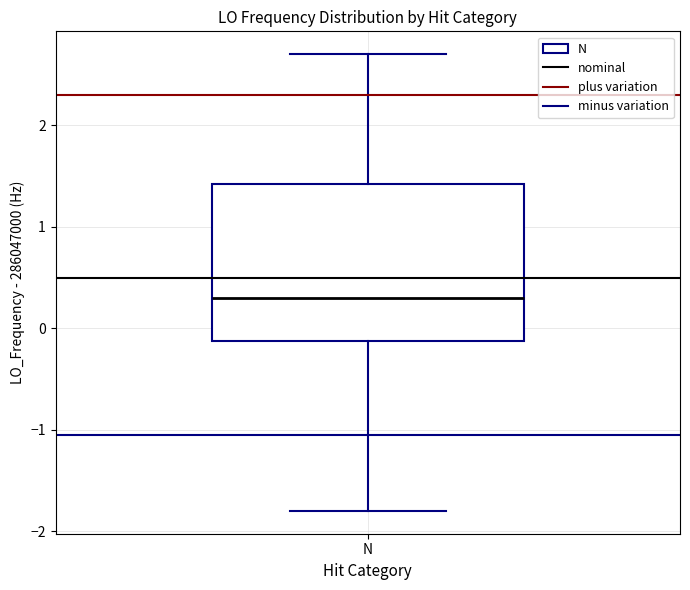

Read this box plot against the y-axis: the position of the median line, the range covered by the box, and the ends of both whiskers. The values are not printed on the chart, so give them approximately, as read against the axis.

median 0.3, box -0.1 to 1.4, whiskers -1.8 to 2.7